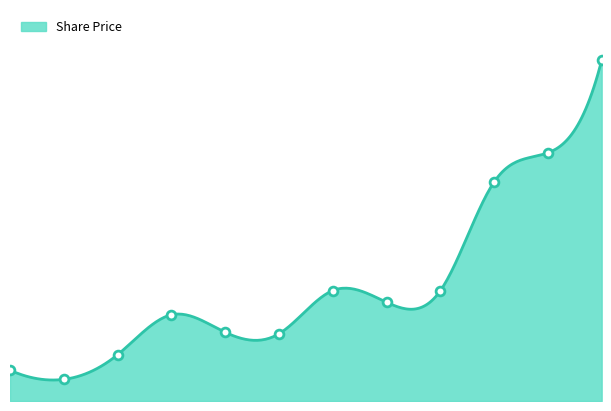

What is the change in value from 2023 to 2013?

-227.3